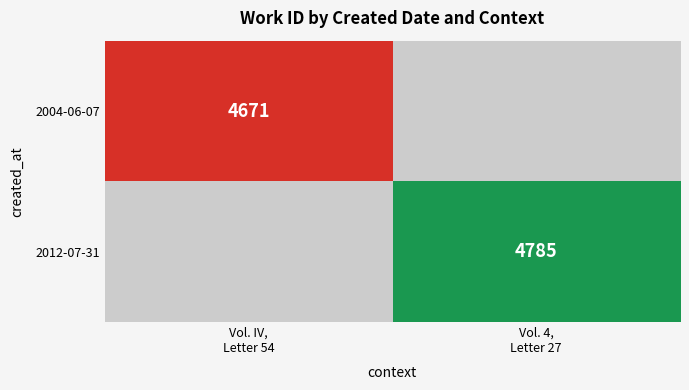

Which category has the highest value in the 2004-06-07 series?

Vol. IV, Letter 54